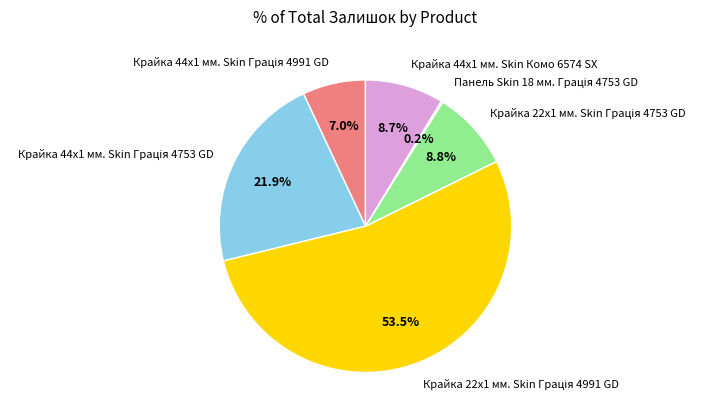

Is there a majority slice in this chart?

Yes